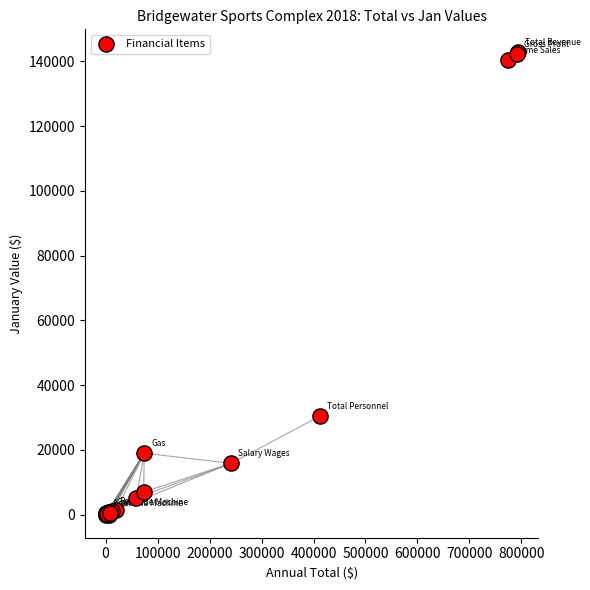

What Y value in the scatter plot is closest to 71385?

30465.4